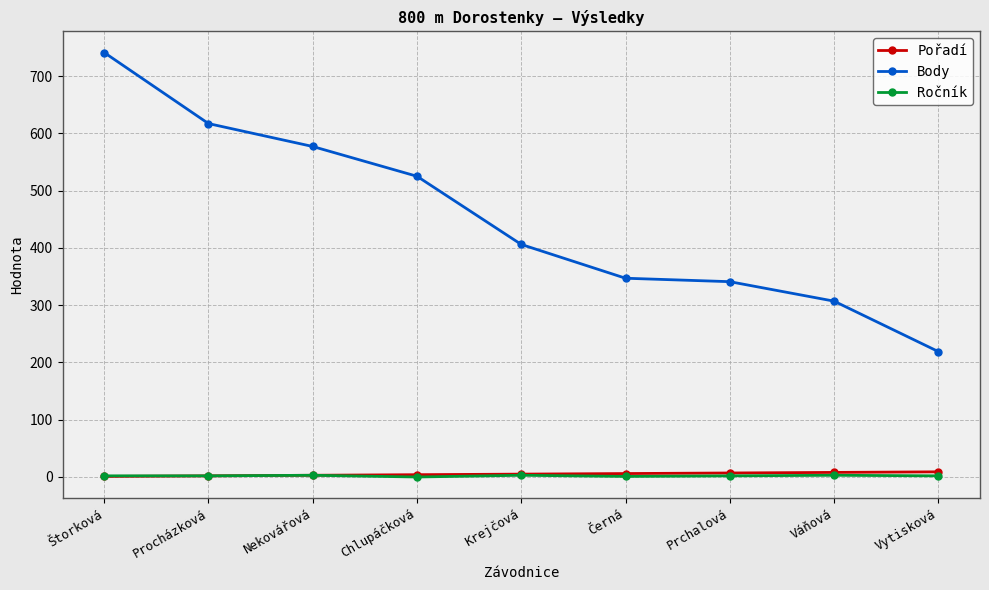

Between Procházková and Vytisková, which series saw the biggest shift?

Body